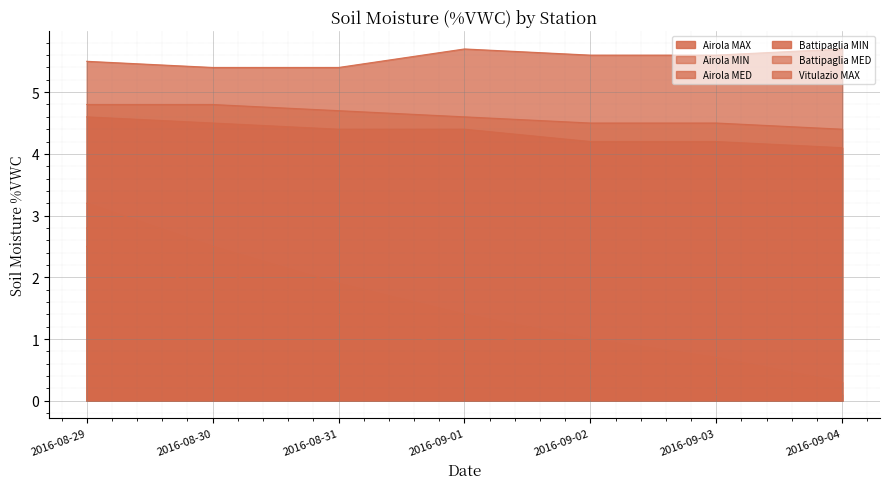

True or false: Vitulazio MAX and Battipaglia MIN intersect in this chart.

False